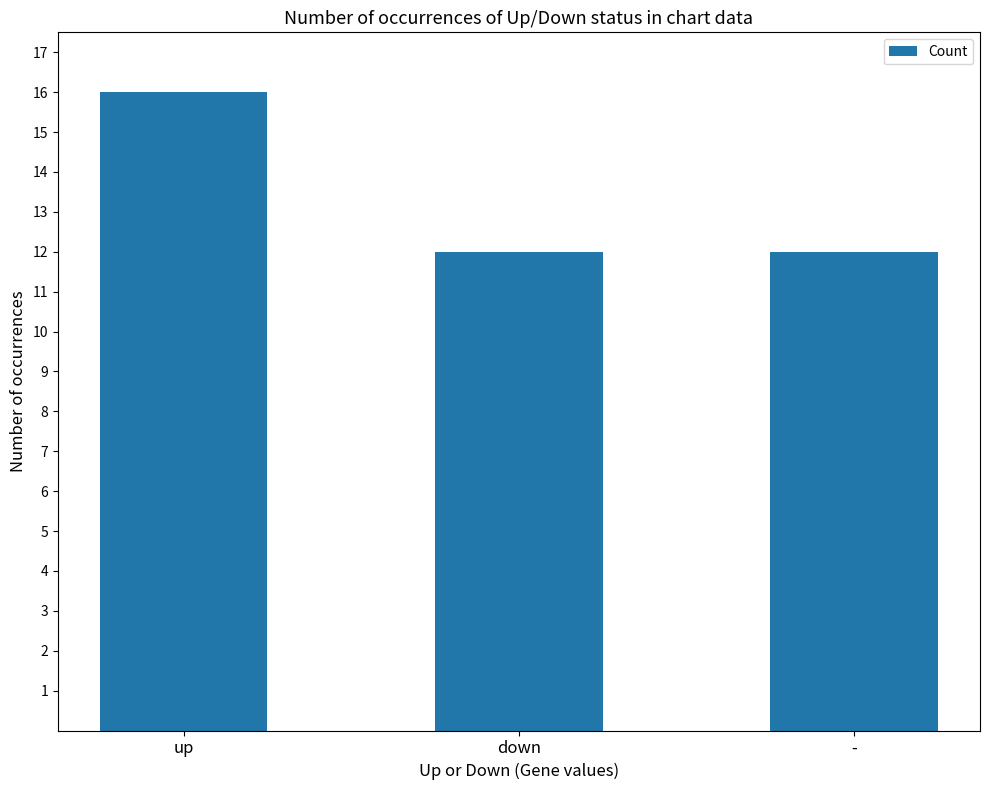

Are the bars grouped side by side (vs. stacked)?

No